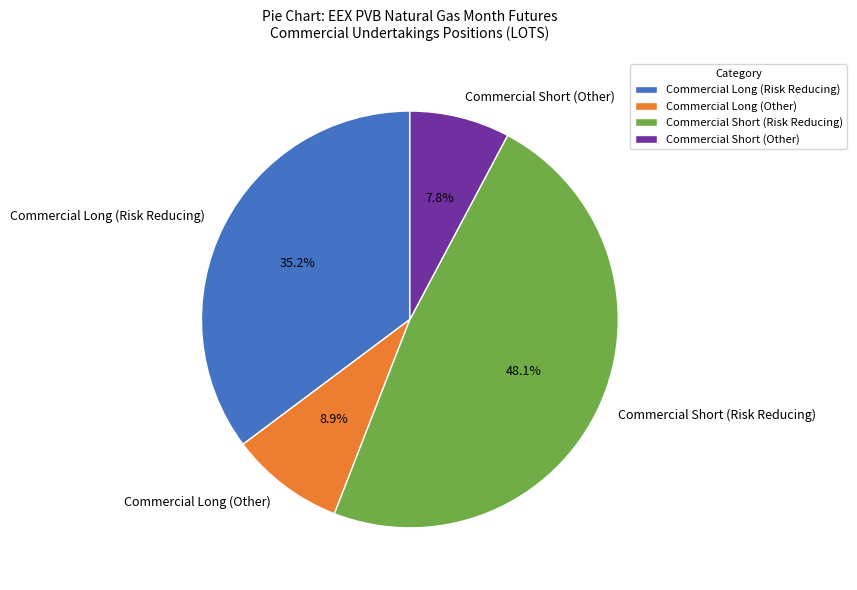

Do Commercial Short (Other) and Commercial Long (Risk Reducing) together represent more than half of the pie?

No